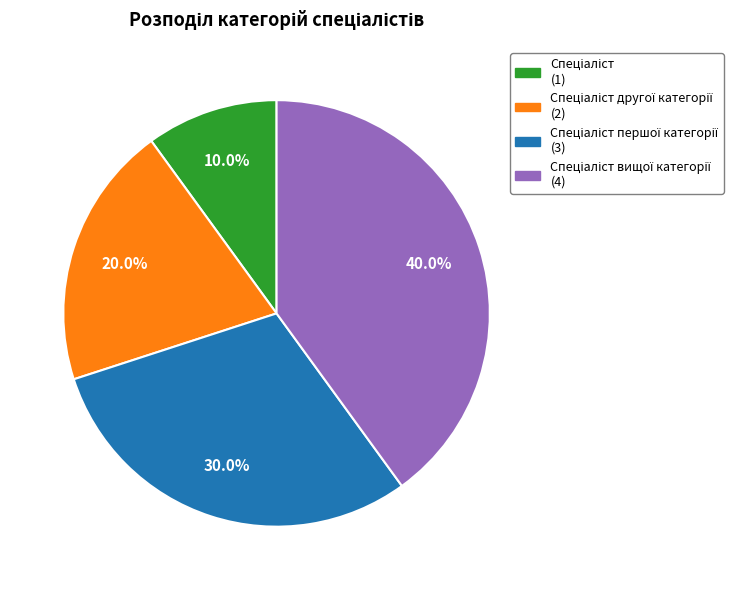

Is there any slice that represents more than half of the pie?

No